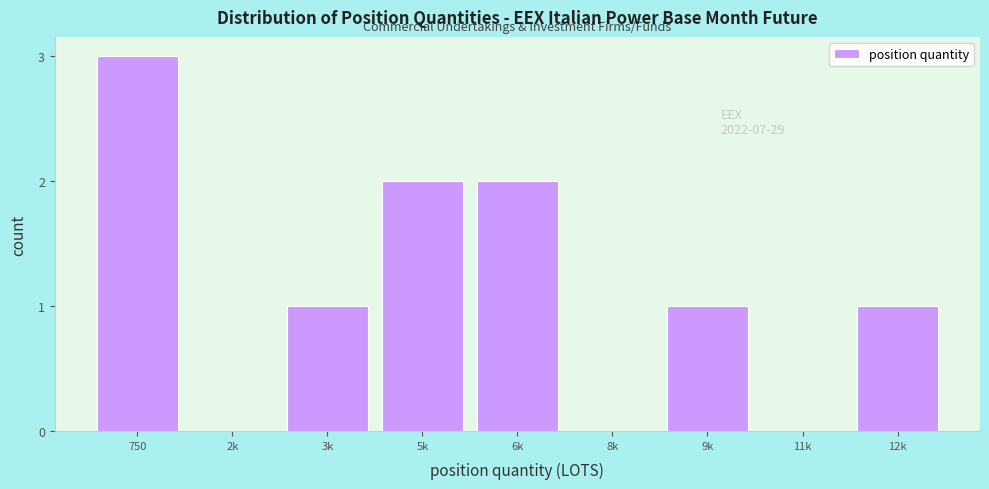

Reading left to right, extract all data points from this chart.

750=3	2k=0	3k=1	5k=2	6k=2	8k=0	9k=1	11k=0	12k=1